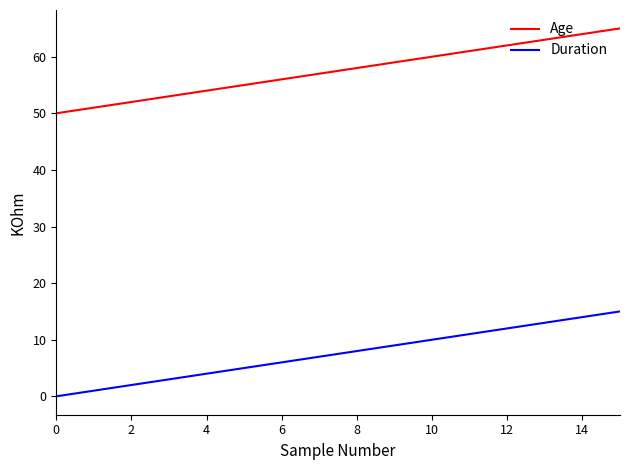

Rank the series by their average value, from lowest to highest.

Duration, Age